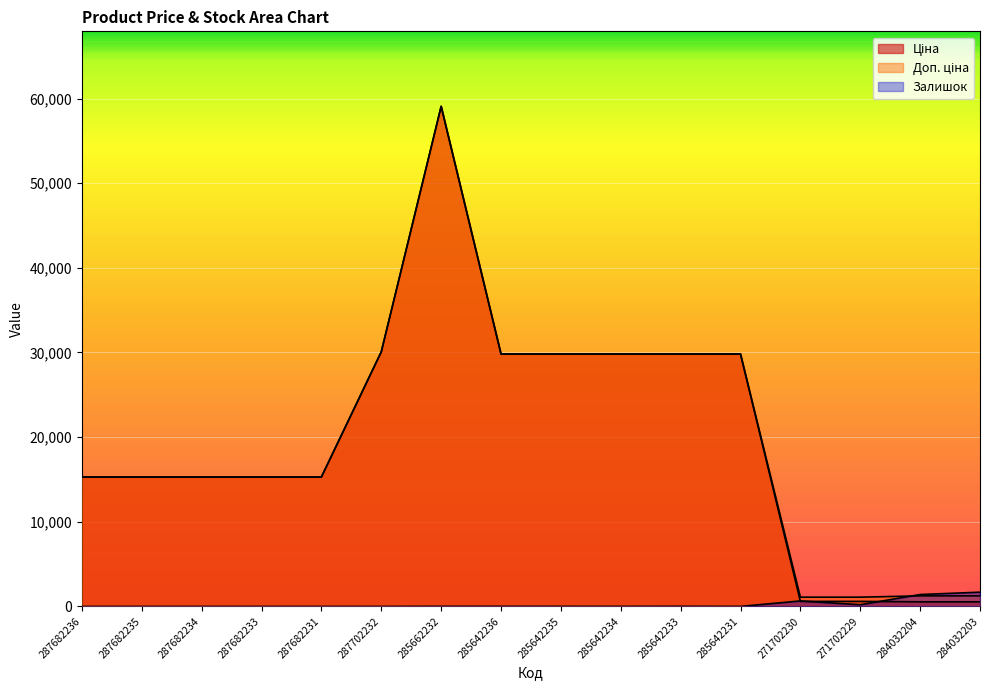

What is the value of the Залишок point at the 14th from the left?

202.0